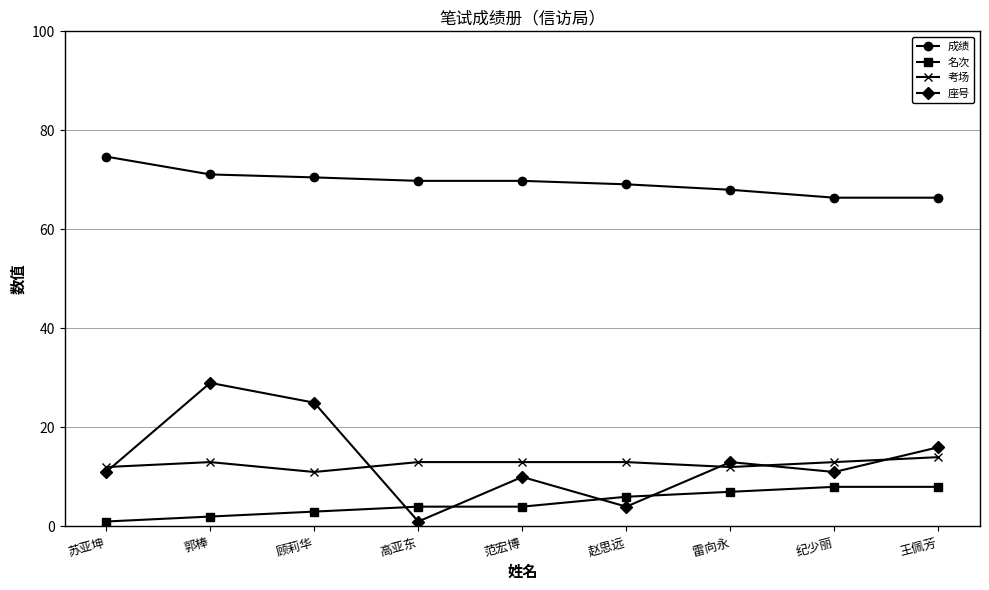

Reading left to right, list all the values displayed in this chart.

成绩: 74.7	71.1	70.5	69.8	69.8	69.1	68.0	66.4	66.4
名次: 1.0	2.0	3.0	4.0	4.0	6.0	7.0	8.0	8.0
考场: 12.0	13.0	11.0	13.0	13.0	13.0	12.0	13.0	14.0
座号: 11.0	29.0	25.0	1.0	10.0	4.0	13.0	11.0	16.0